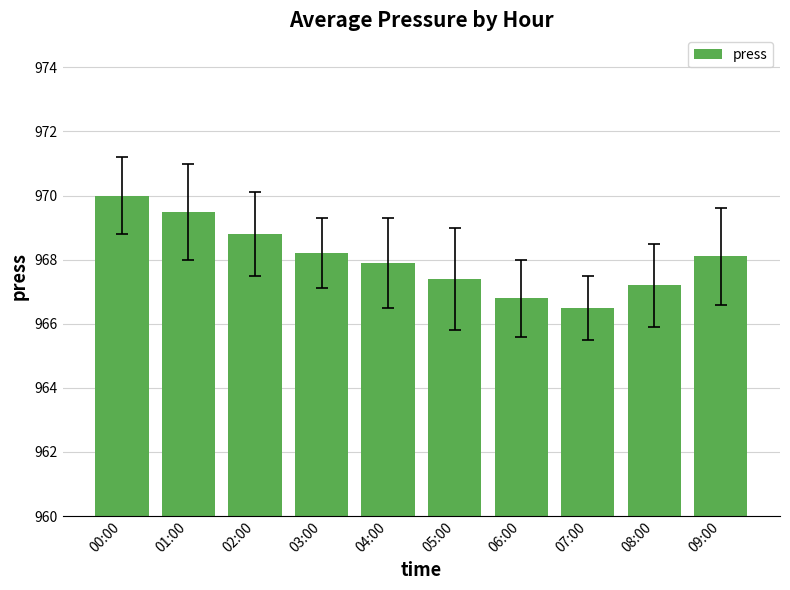

What is the change in value from 01:00 to 03:00?

-1.3